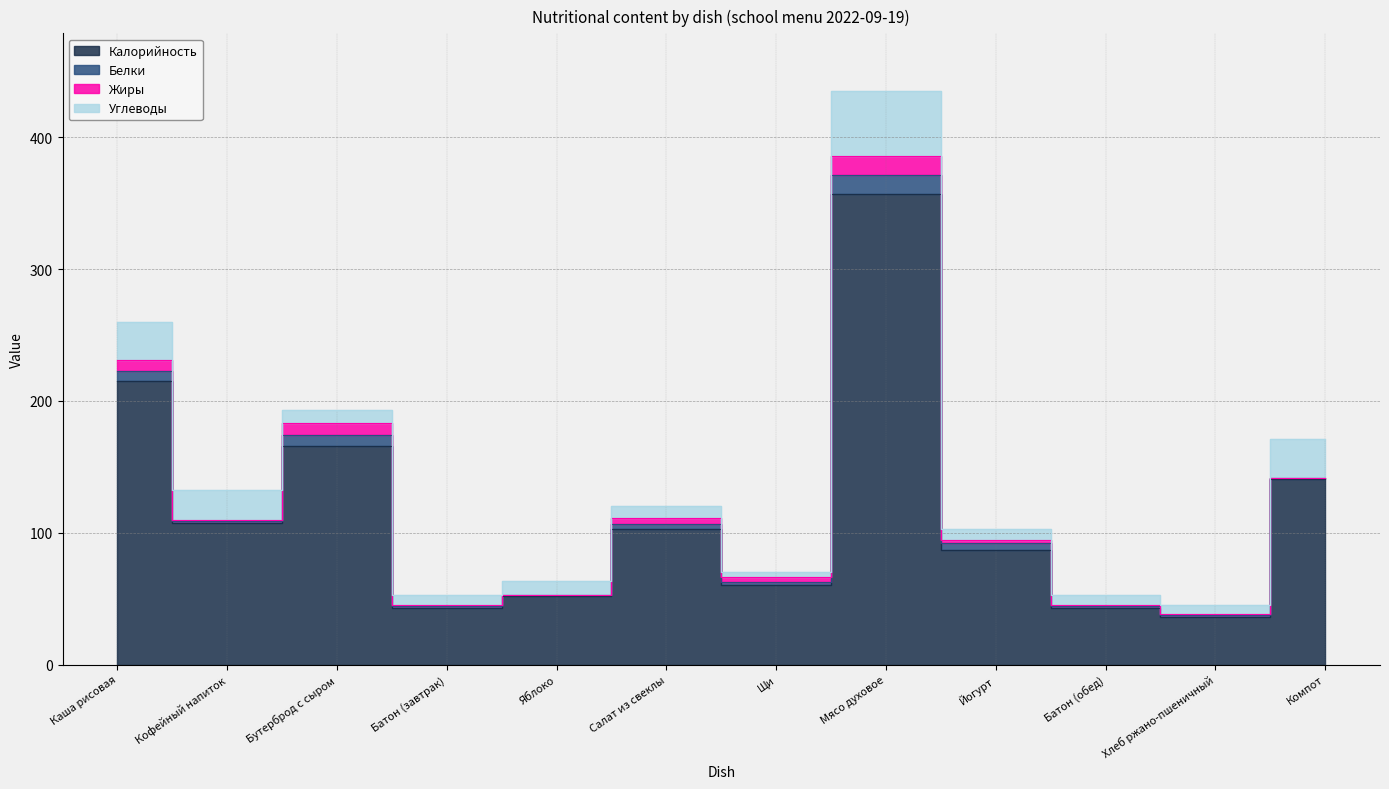

What is the total value across all series at Батон (обед)?

52.7